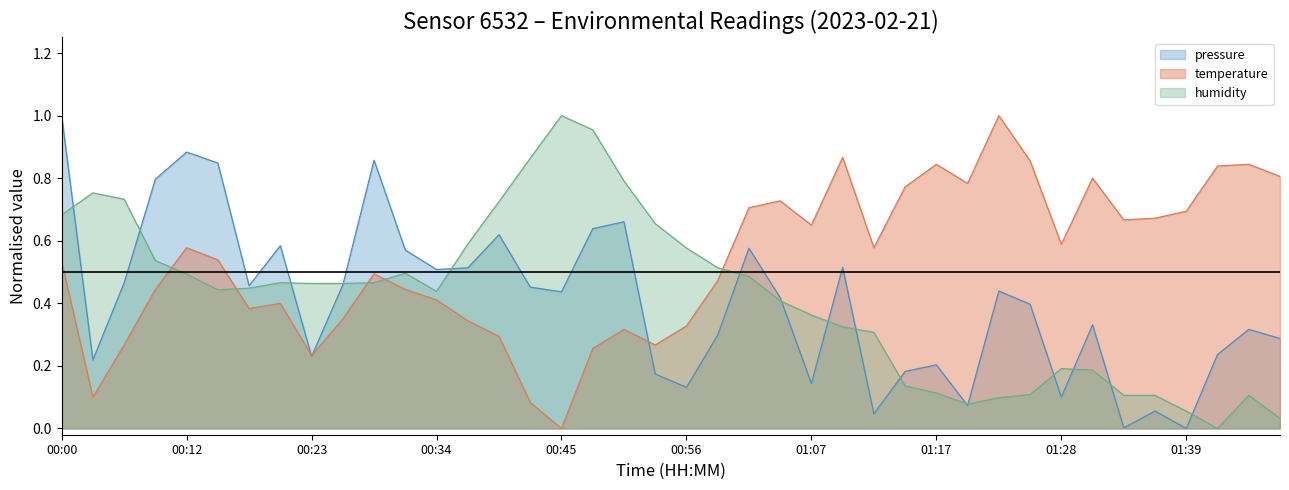

Is it true that humidity equals 0.3 at 01:09?

True